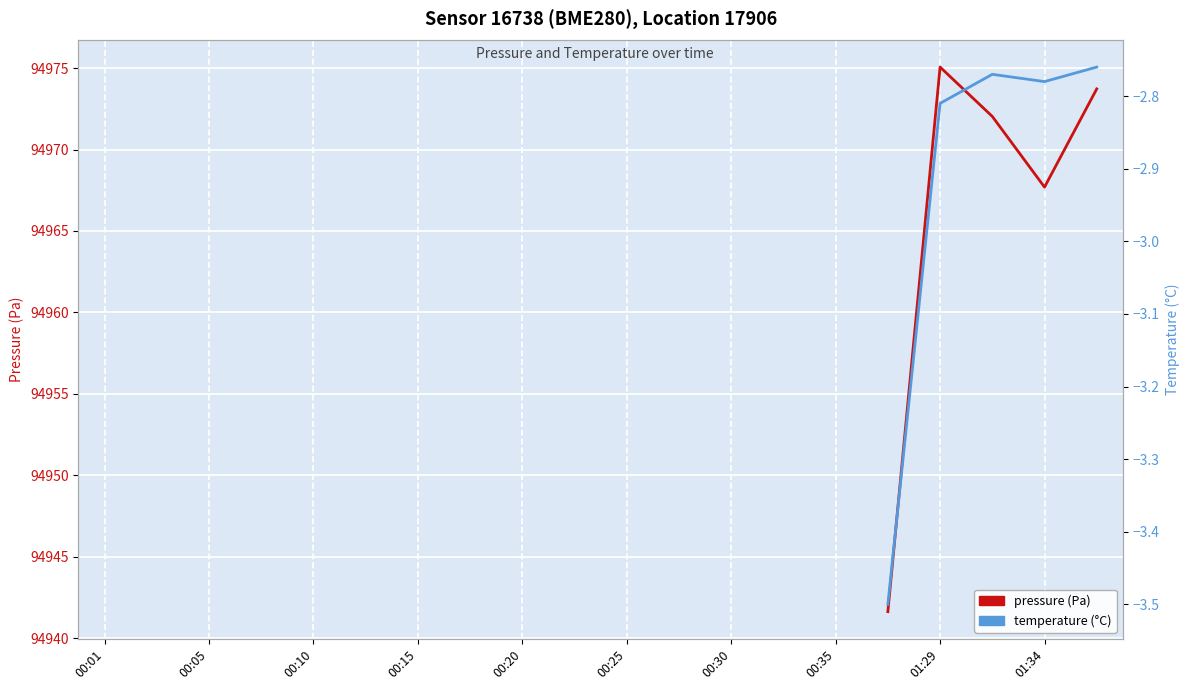

What is the maximum value for temperature (°C)?

-2.8